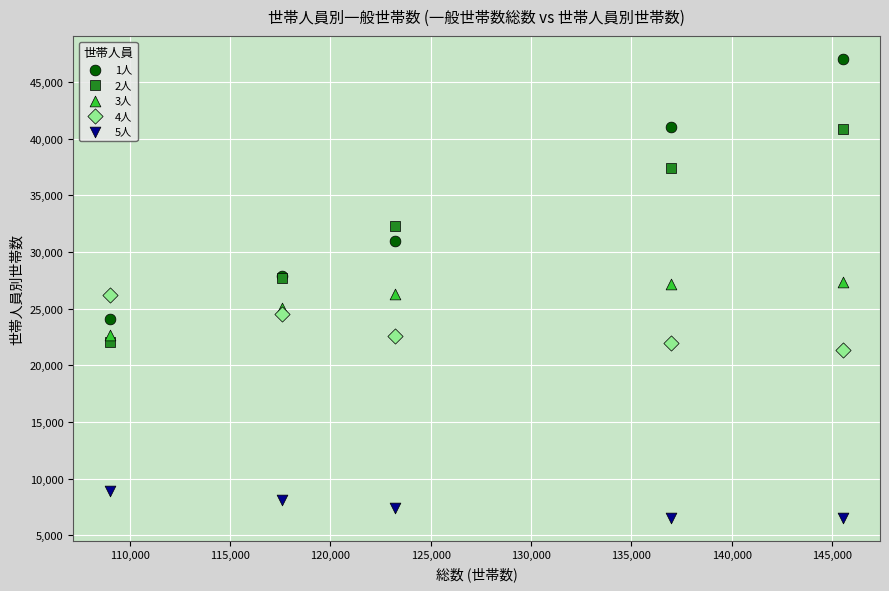

Which series contains the lowest Y value?

5人